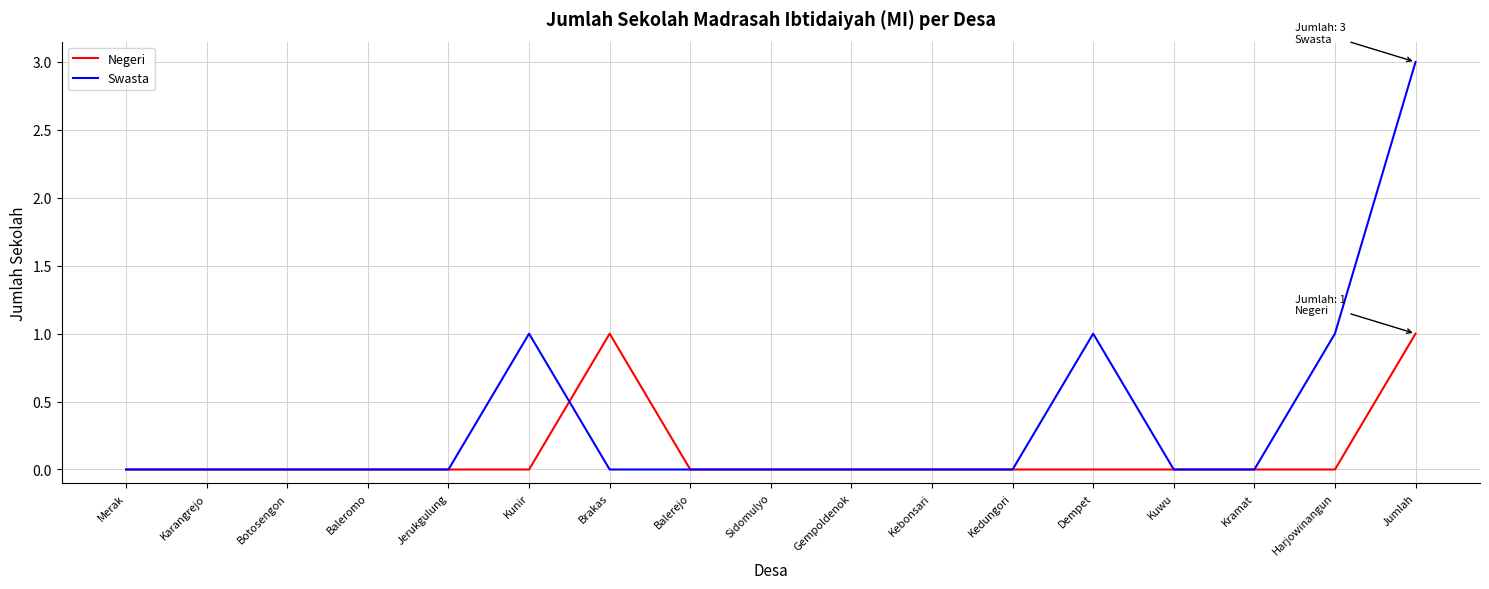

Is the value of Swasta at Kunir greater than the value of Negeri at Merak?

Yes